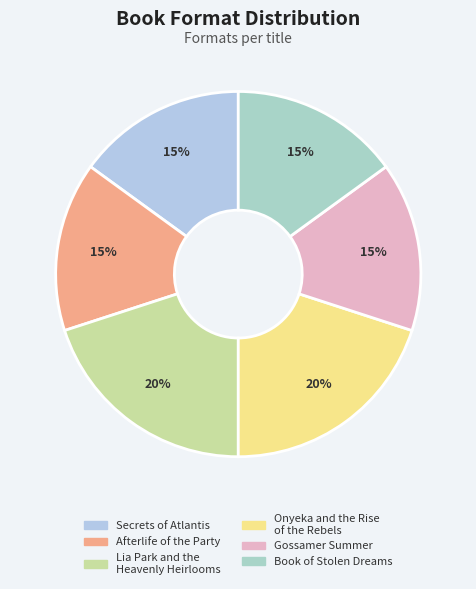

Does Secrets of Atlantis account for over 50% of the chart?

No